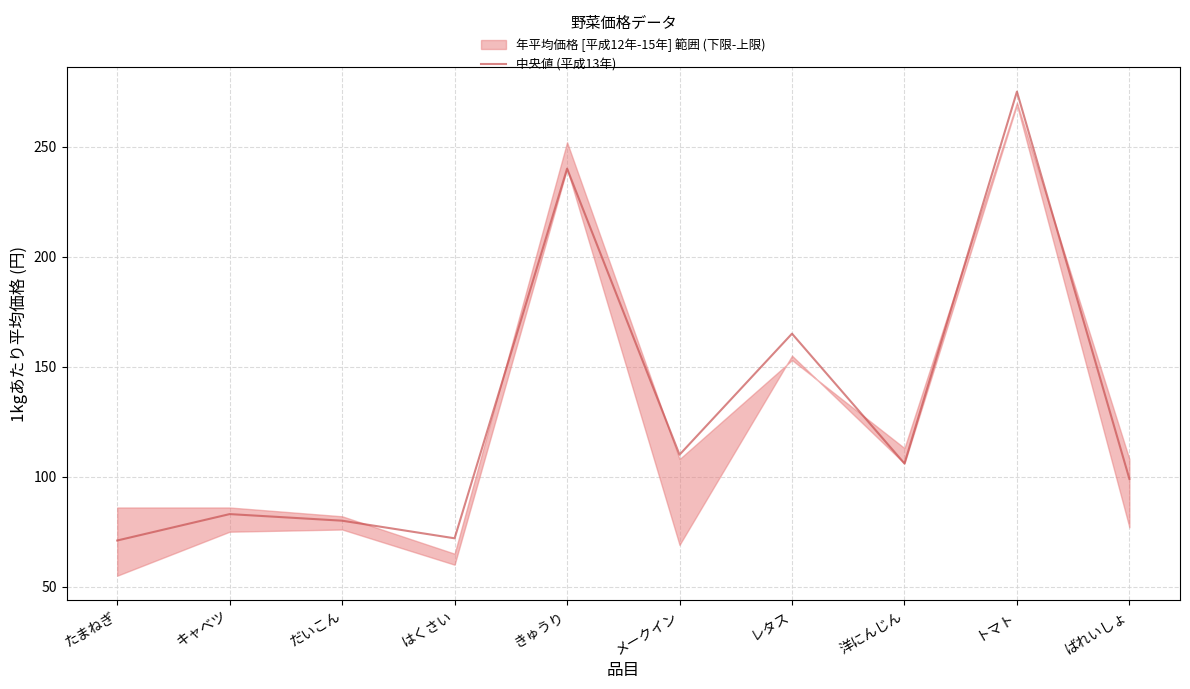

Reading left to right, extract all data points from this chart.

たまねぎ=71	キャベツ=83	だいこん=80	はくさい=72	きゅうり=240	メークイン=110	レタス=165	洋にんじん=106	トマト=275	ばれいしょ=99